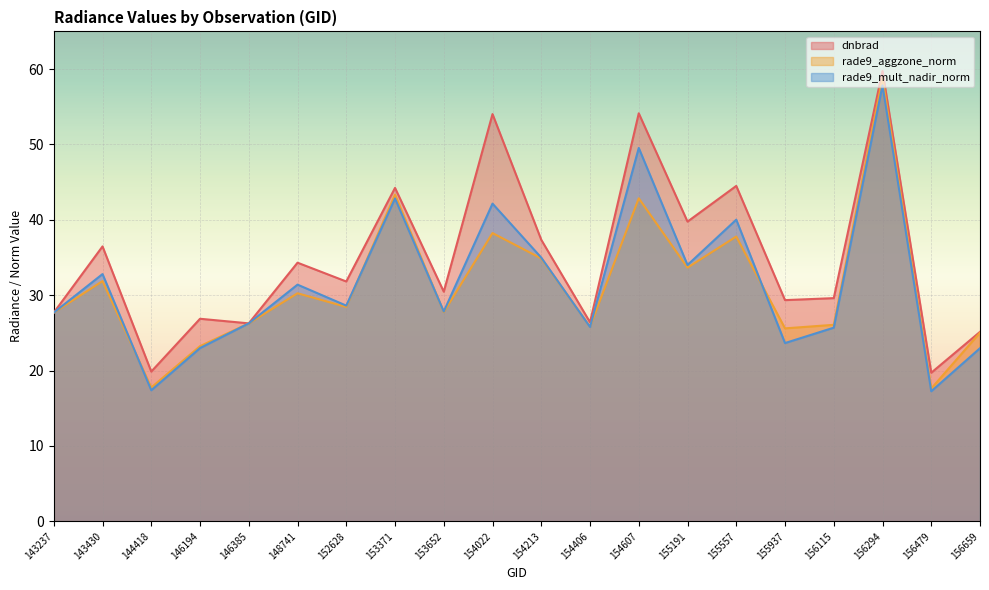

The rade9_aggzone_norm series shows 17.8 at 144418. True or false?

True